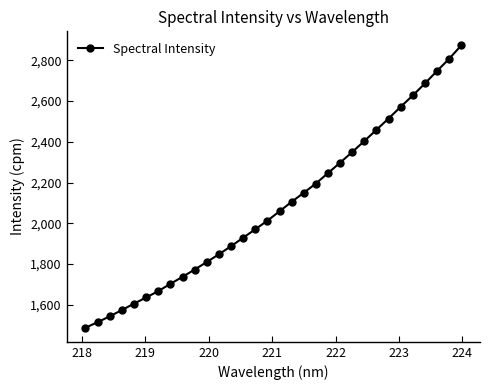

What is the value of the 8th point from the left?

1702.8